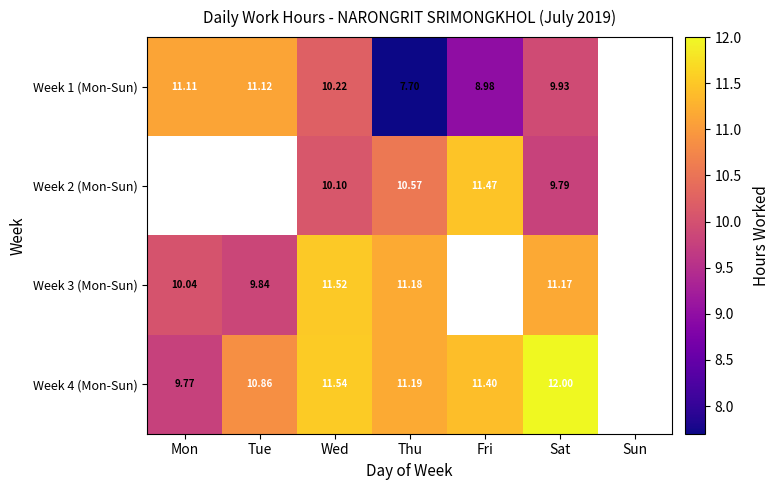

True or false: Week 4 (Mon-Sun) has a value of 9.8 at Mon.

True